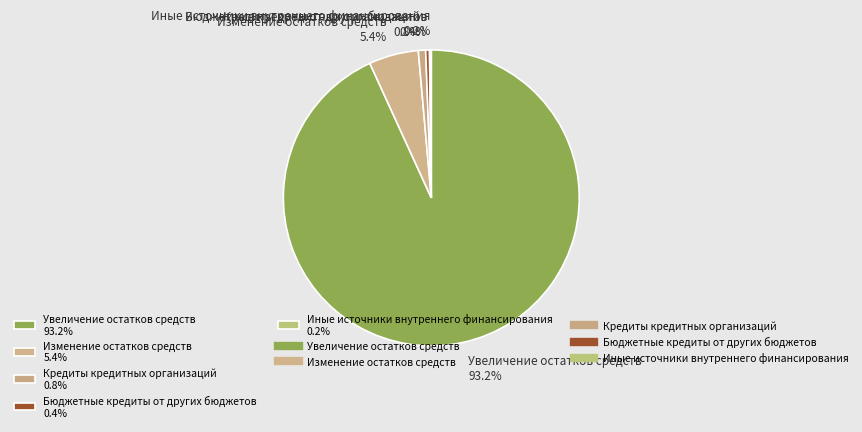

To the nearest percent, what is the average slice percentage?

20%